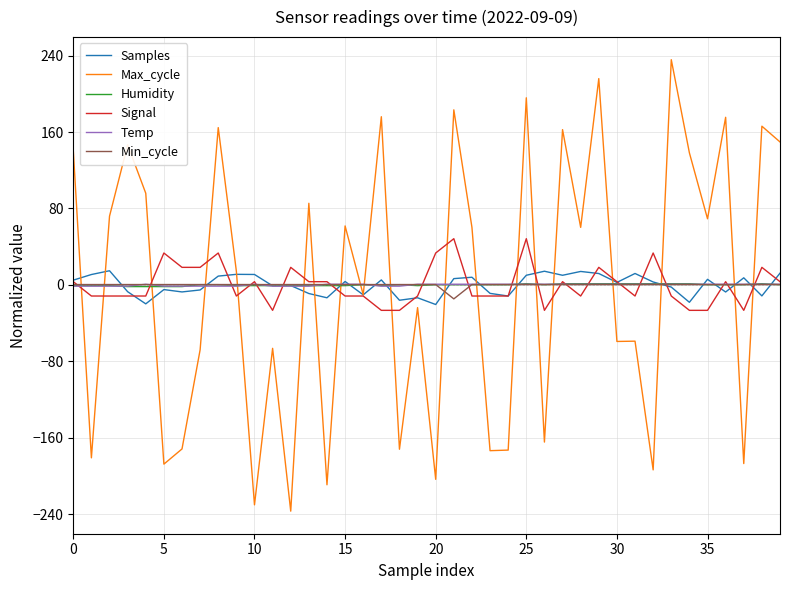

Which series has the widest spread of values?

Max_cycle